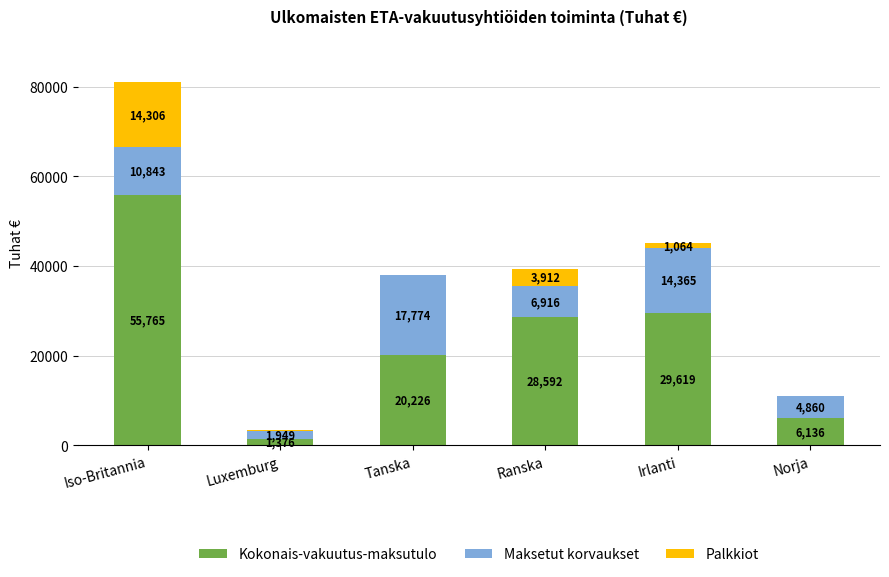

Are the bars horizontal?

No